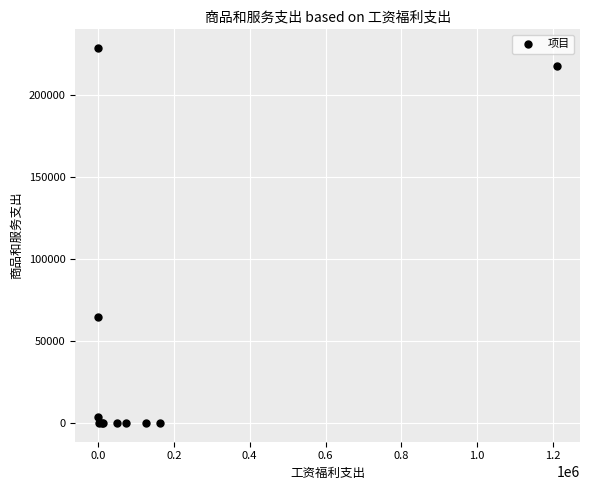

What Y value in the scatter plot is closest to 114455?

64741.9